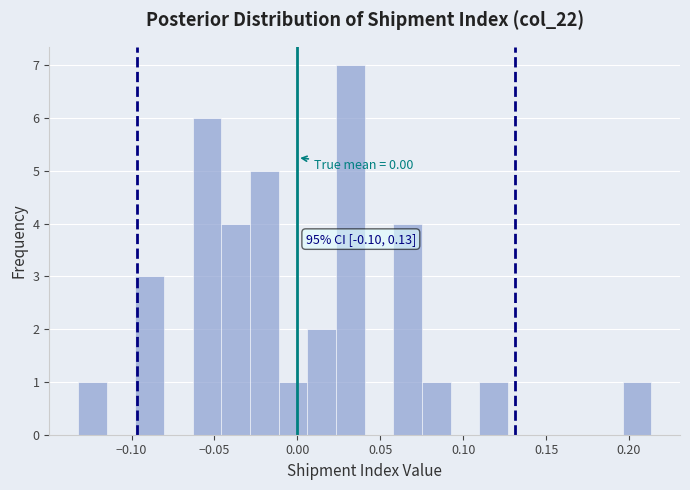

Around what value on the x-axis is the tallest bar? Give the approximate position of its centre, as read against the axis.

0.030